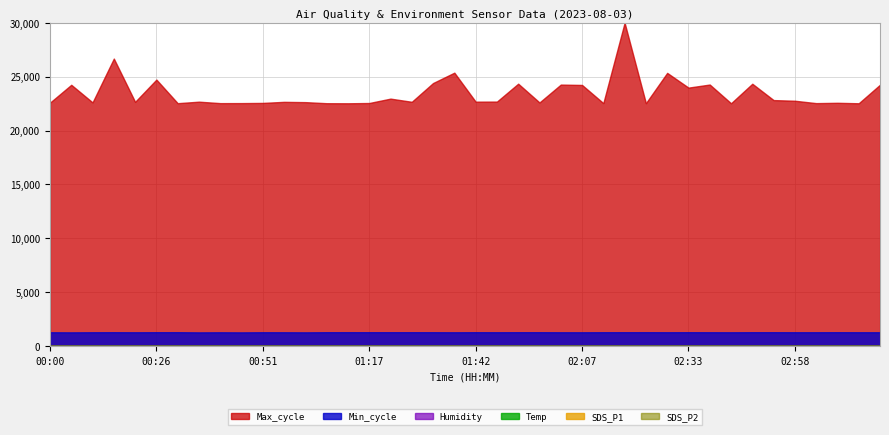

What is the value of the Humidity point at the 23rd from the left?

60.0